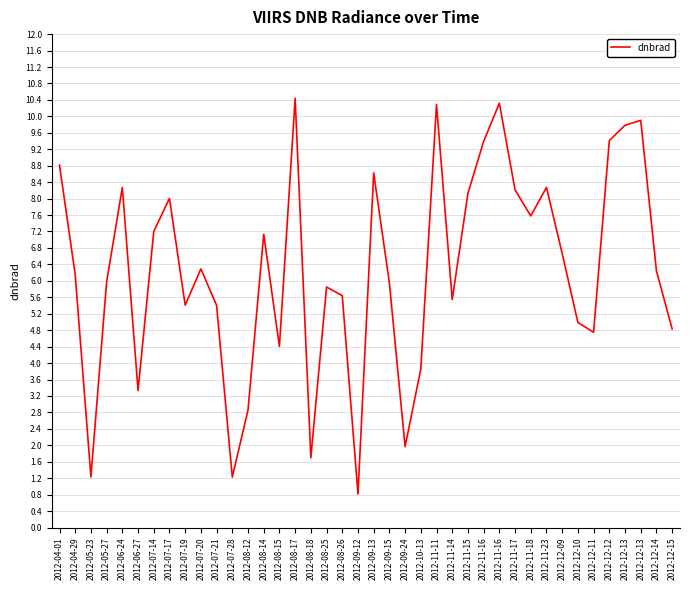

What is the value of the 2nd point from the left?

6.1